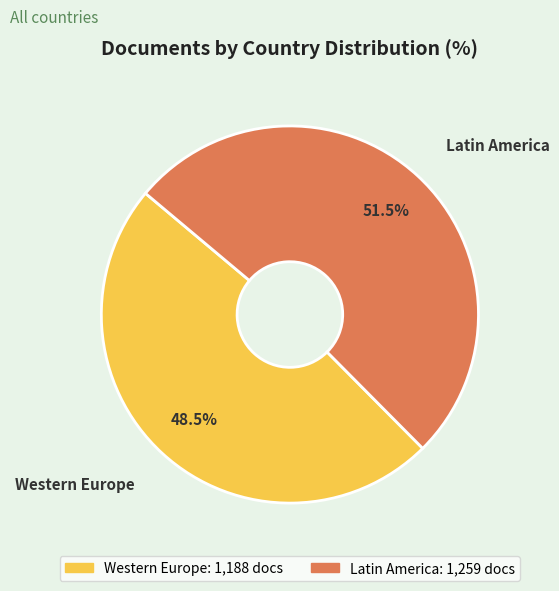

Is there any slice that represents more than half of the pie?

Yes